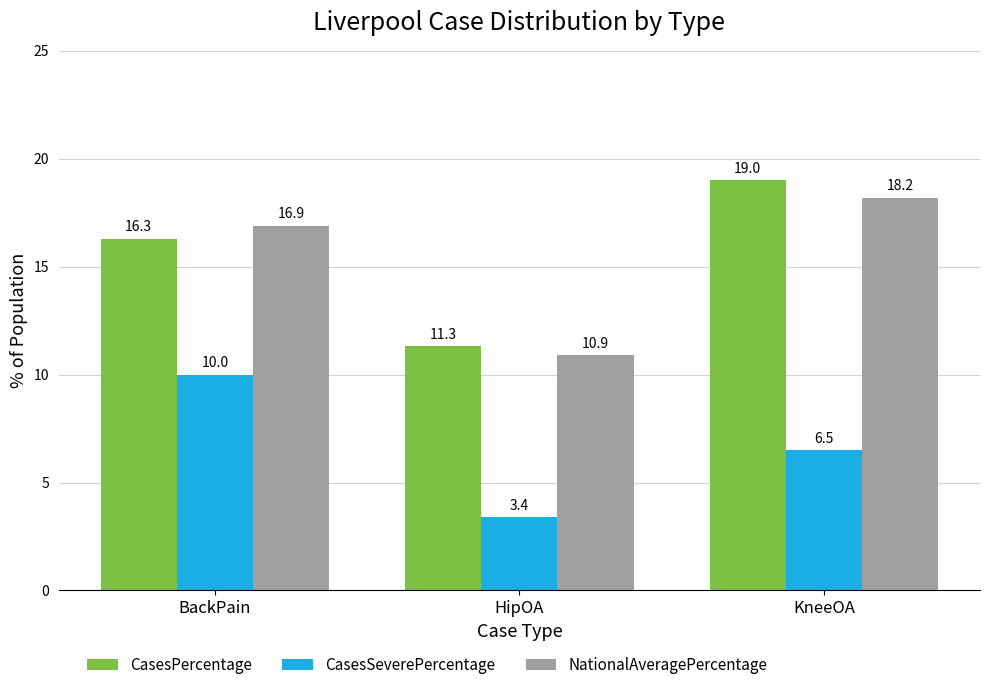

Is it true that CasesSeverePercentage equals 10.0 at BackPain?

True